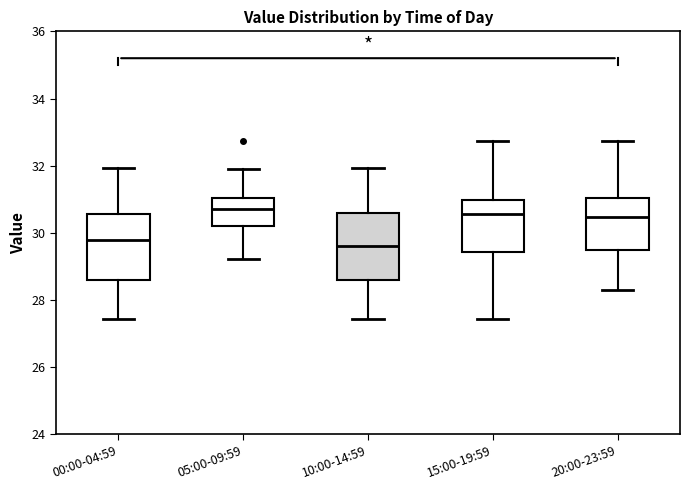

Reading left to right, read every box against the y-axis: the position of its median line, the range the box covers, and the ends of its whiskers. The values are not printed on the chart, so give them approximately, as read against the axis.

00:00-04:59: median 29.8, box 28.6 to 30.6, whiskers 27.4 to 32.0
05:00-09:59: median 30.8, box 30.2 to 31.0, whiskers 29.2 to 32.0
10:00-14:59: median 29.6, box 28.6 to 30.6, whiskers 27.4 to 32.0
15:00-19:59: median 30.6, box 29.4 to 31.0, whiskers 27.4 to 32.8
20:00-23:59: median 30.4, box 29.6 to 31.0, whiskers 28.4 to 32.8